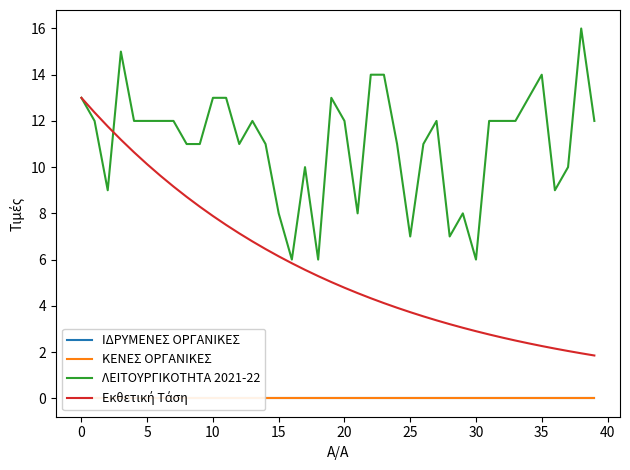

Does the chart have visible grid lines?

No